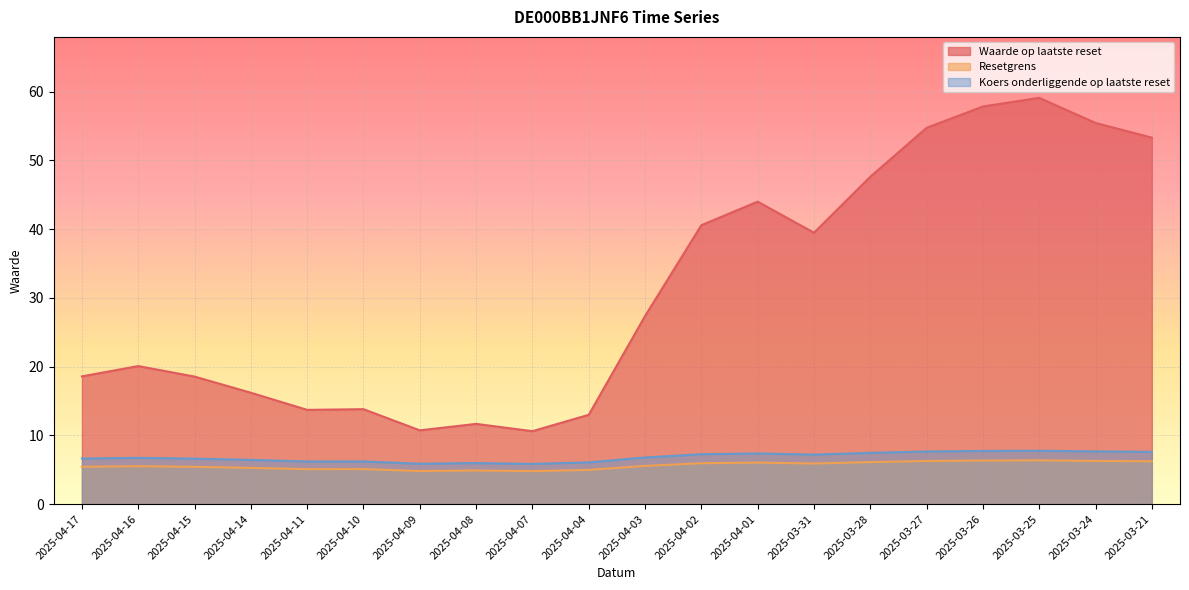

What is the label of the 12th point from the left?

2025-04-02